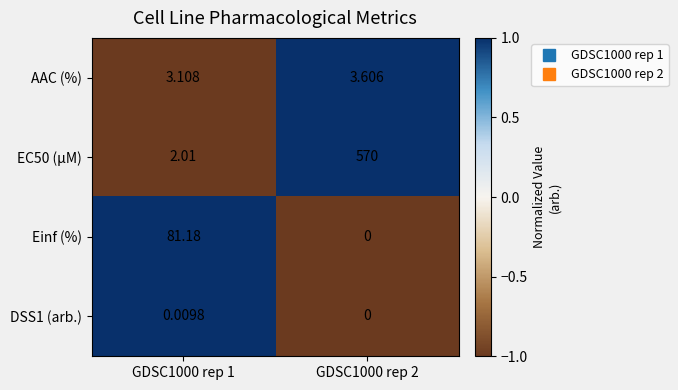

Is the value of EC50 (µM) at GDSC1000 rep 1 greater than the value of AAC (%) at GDSC1000 rep 1?

No